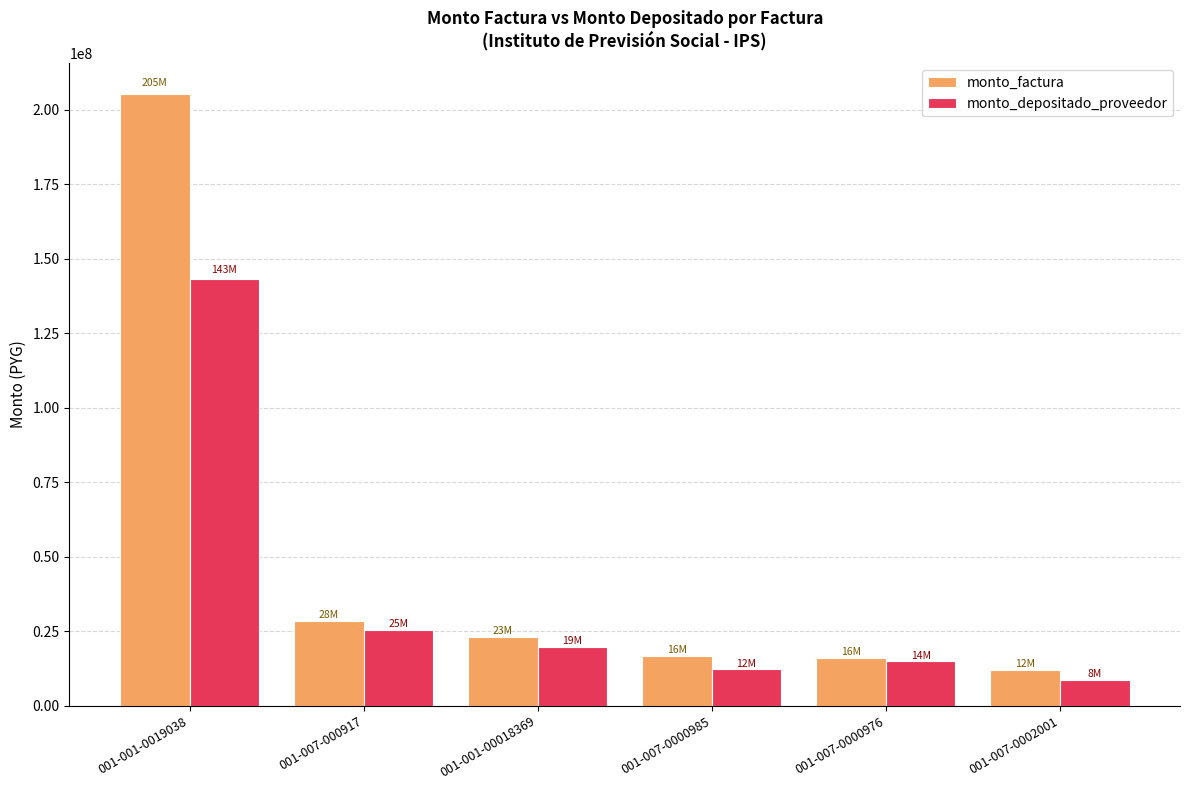

What is the average value of the monto_factura series?

50259513